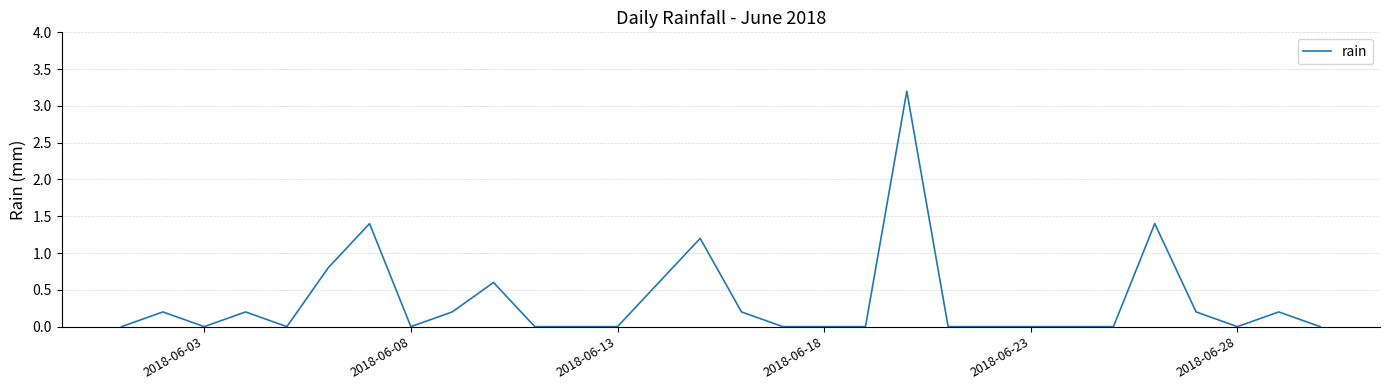

What is the difference between the maximum and minimum values?

3.2